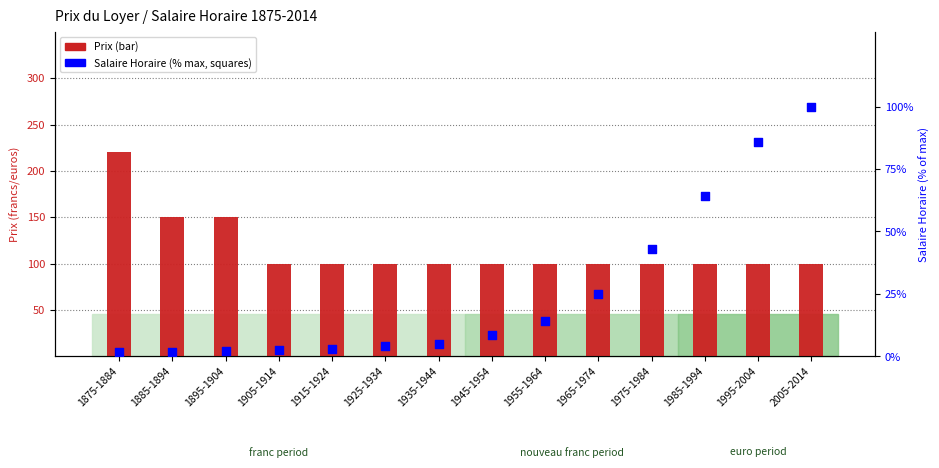

At how many categories does at least one series exceed 19?

14